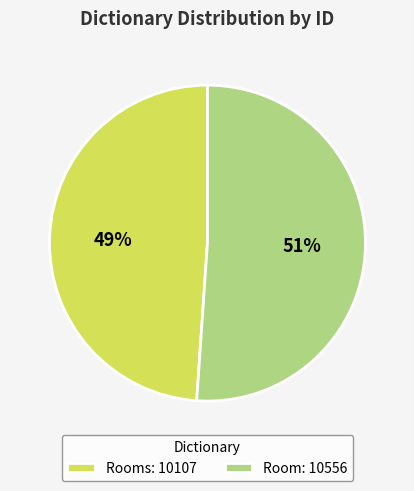

What is the ratio of the value at Room: 10556 to the value at Rooms: 10107?

1.0